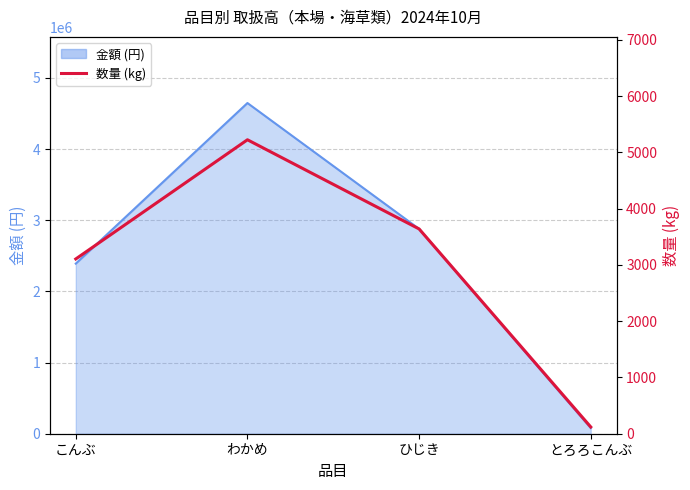

How many values are between 3107 and 5226?

3